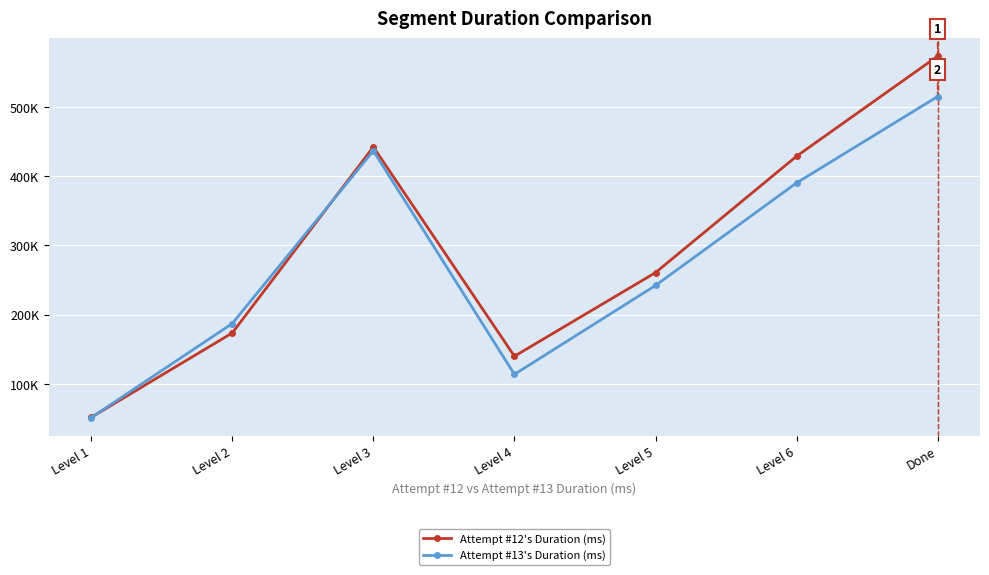

True or false: Attempt #12's Duration (ms) and Attempt #13's Duration (ms) cross at least once.

True